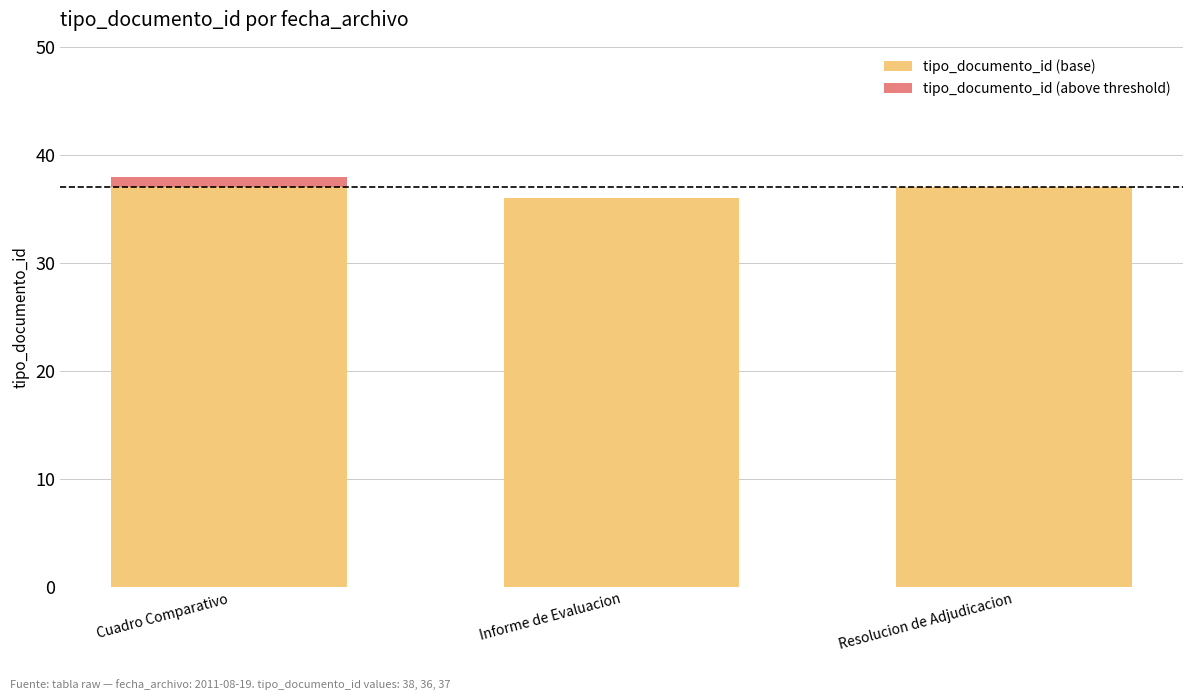

How many categories are shown in the chart?

3